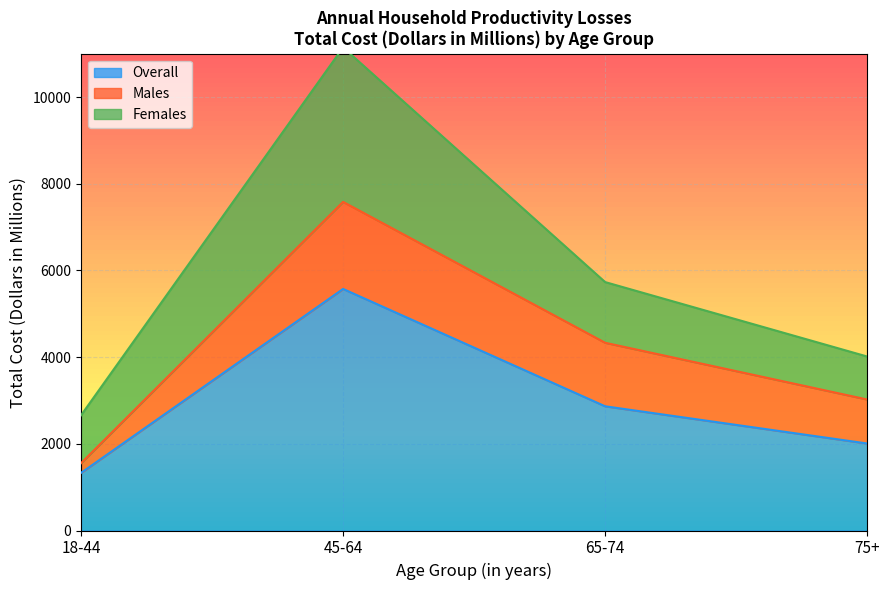

What is the lowest value of the Males series?

223.8